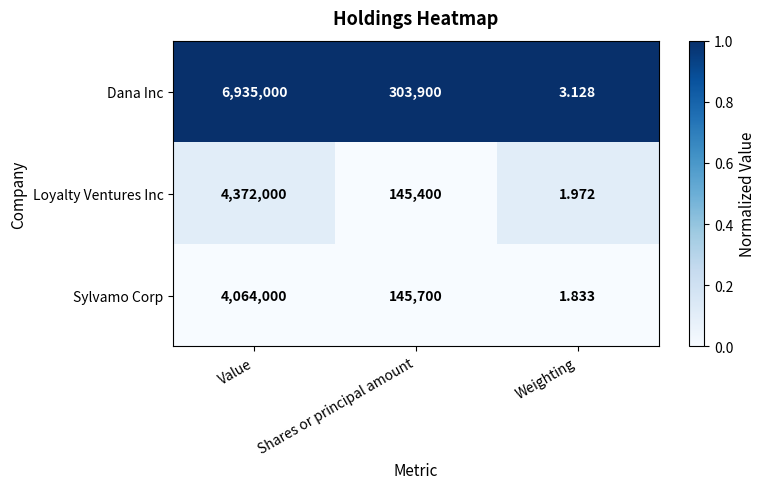

Where is Loyalty Ventures Inc nearest to the value 2186000?

Shares or principal amount